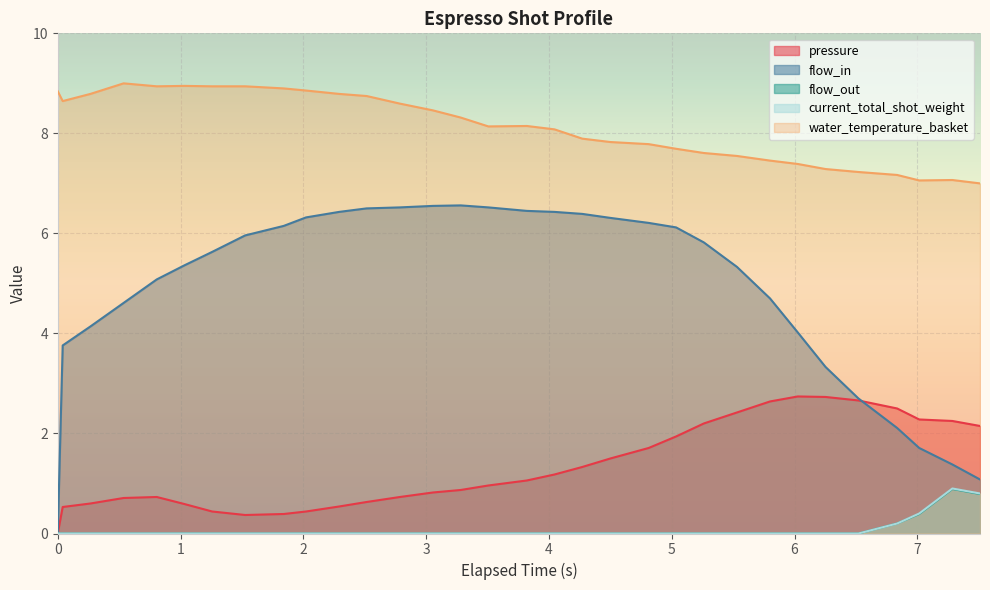

How many values in the flow_out series exceed 0?

4